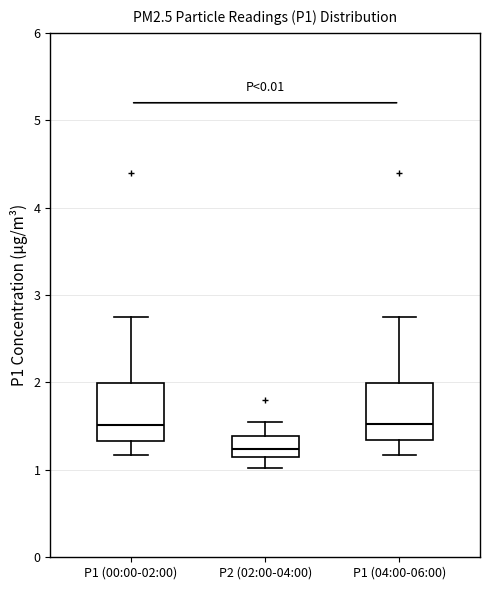

Reading left to right, transcribe this box plot: for each box, give where its median line is, the range the box spans, and where its two whiskers end, as read against the y-axis. The values are not printed on the chart, so give them approximately, as read against the axis.

P1 (00:00-02:00): median 1.5, box 1.3 to 2.0, whiskers 1.2 to 2.8
P2 (02:00-04:00): median 1.2, box 1.1 to 1.4, whiskers 1.0 to 1.6
P1 (04:00-06:00): median 1.5, box 1.3 to 2.0, whiskers 1.2 to 2.8